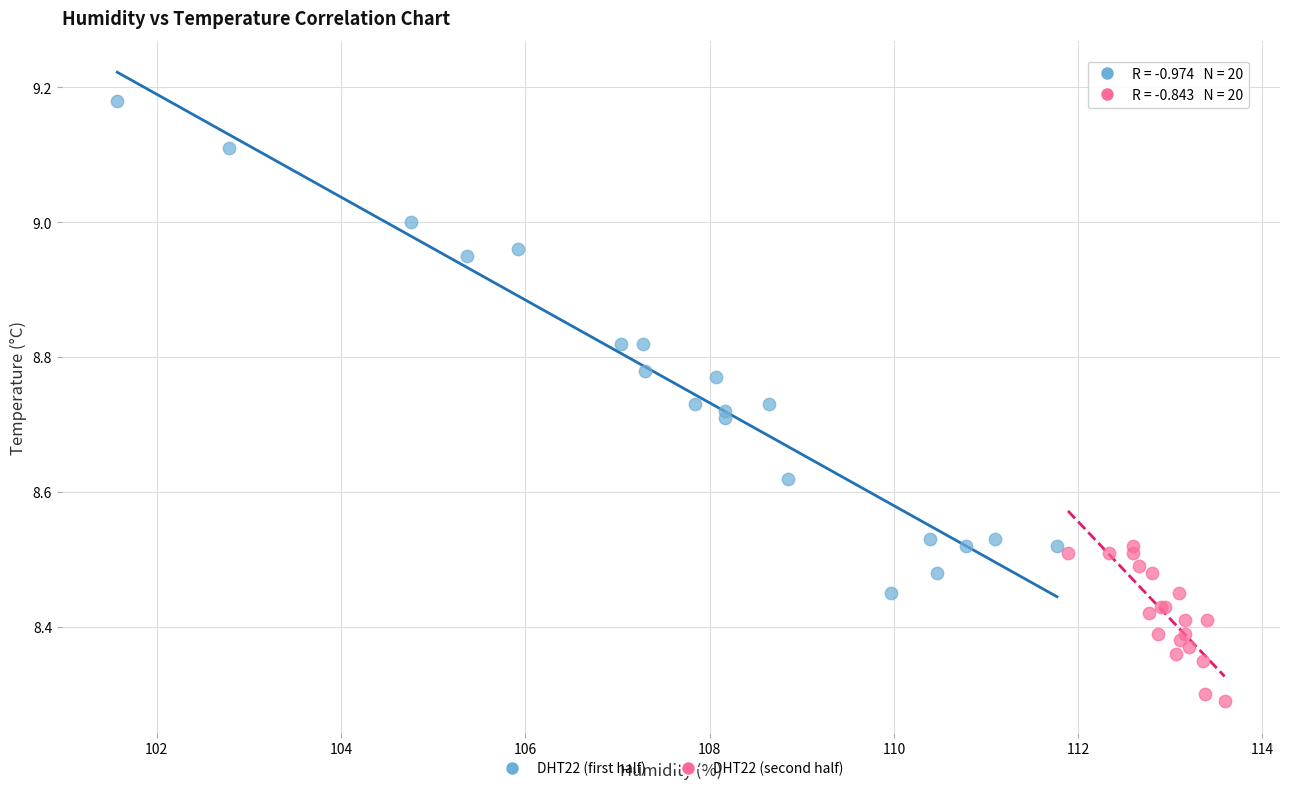

Which series reaches the minimum Y coordinate?

DHT22 (second half)